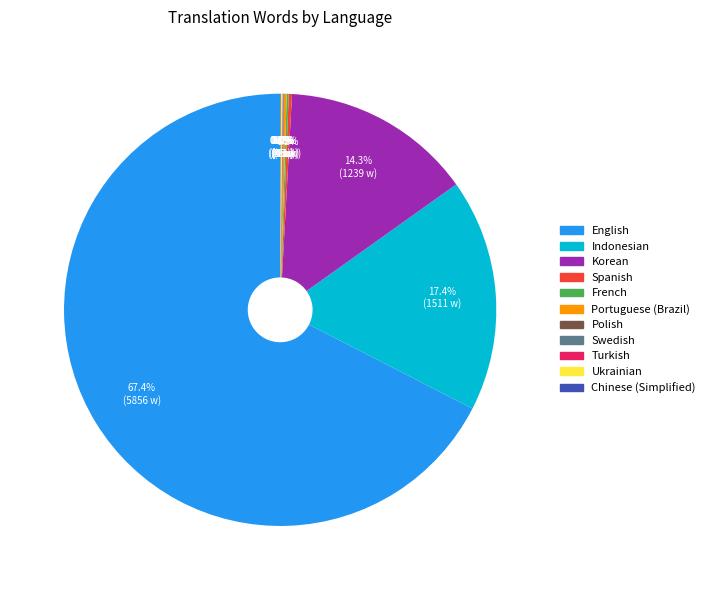

What is the majority slice?

English